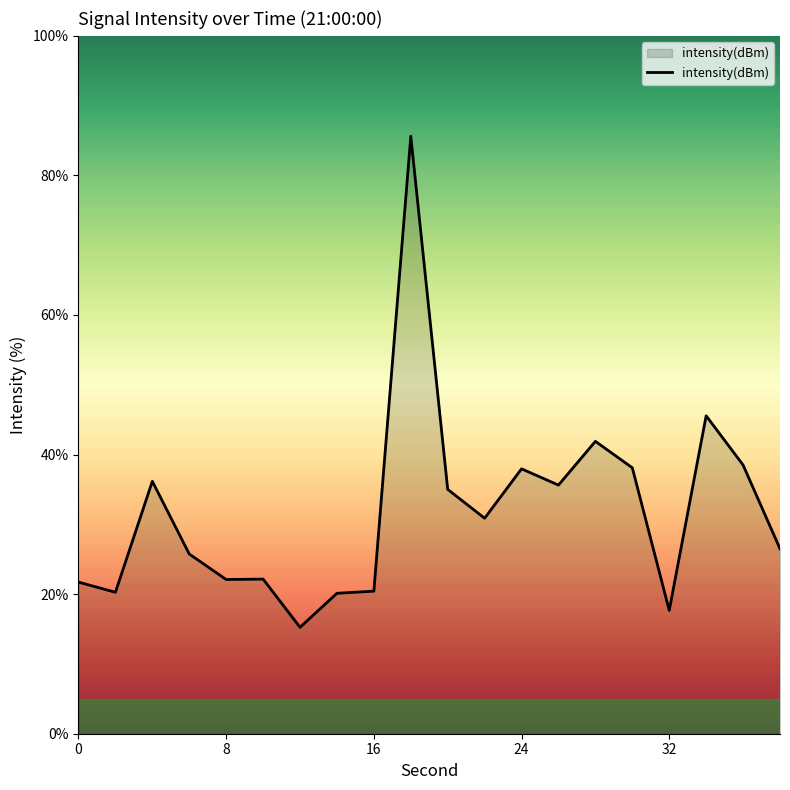

What is the difference between the second highest and second lowest values?

27.9